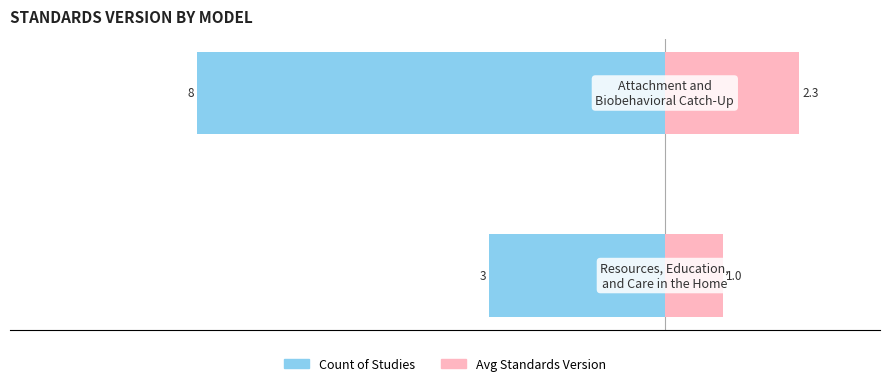

What is the sum of all Avg Standards Version values?

3.3